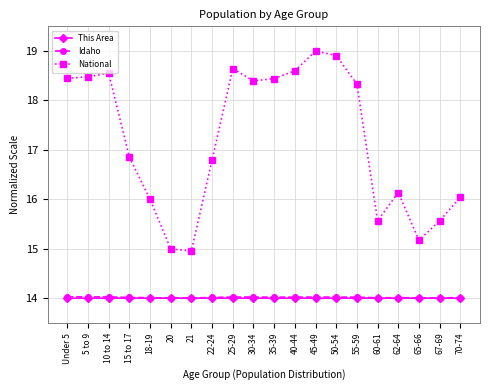

What is the approximate value of This Area at 55-59?

14.0